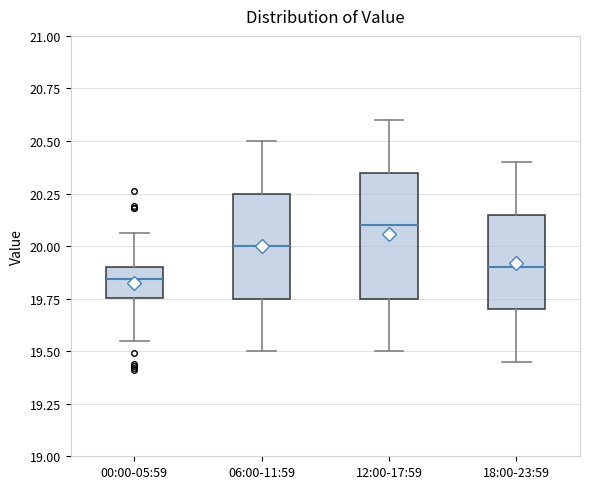

Which box has the highest median line?

12:00-17:59